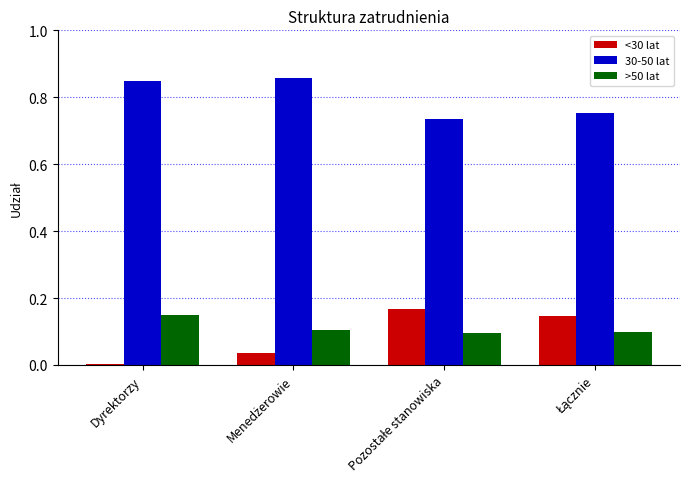

Which series has the largest total across all categories?

30-50 lat